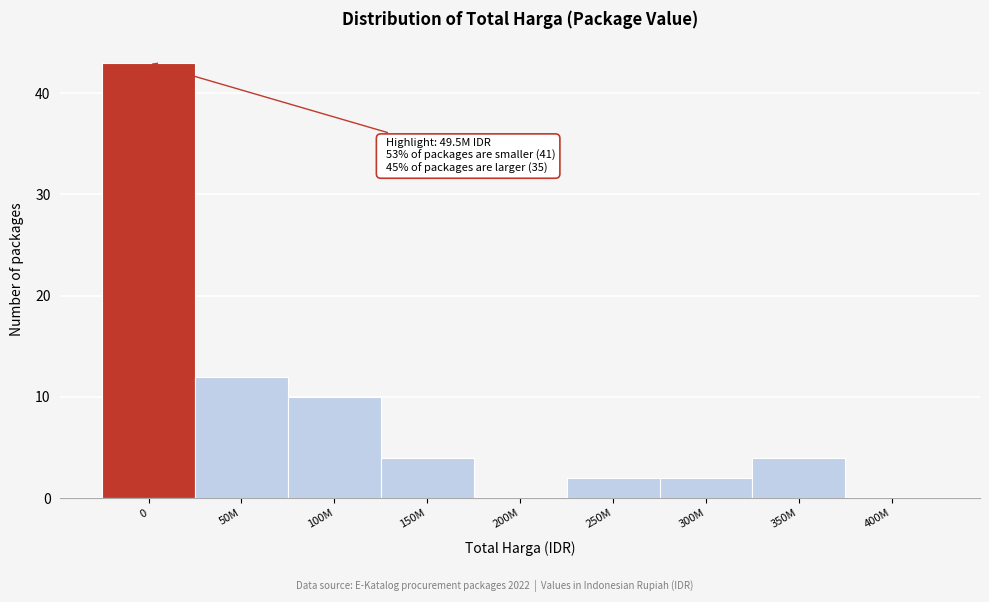

Reading right to left, what are all the values shown in this chart?

400M=0	350M=4	300M=2	250M=2	200M=0	150M=4	100M=10	50M=12	0=43